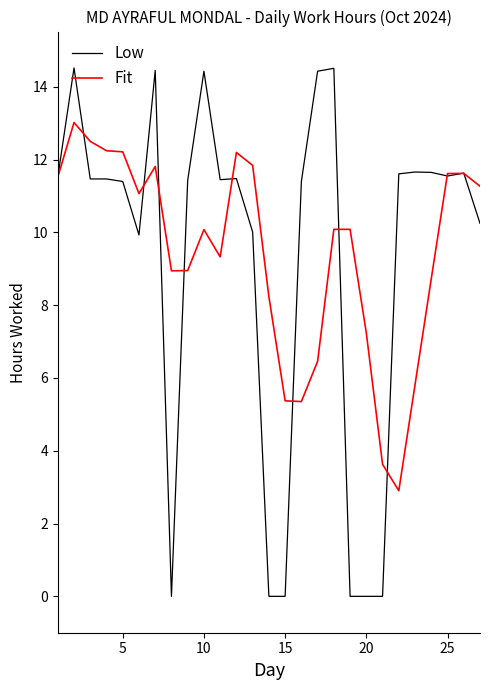

What is the greatest value displayed?

14.5